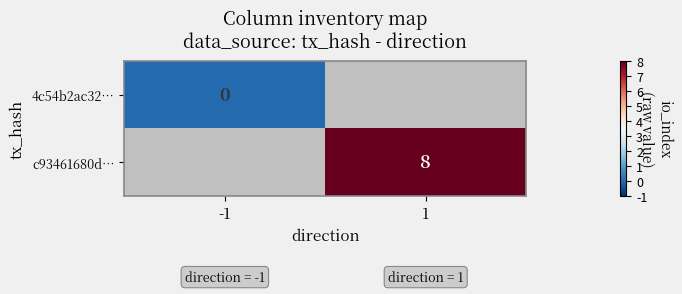

List the labels in order of c93461680d… value, largest first.

-1, 1